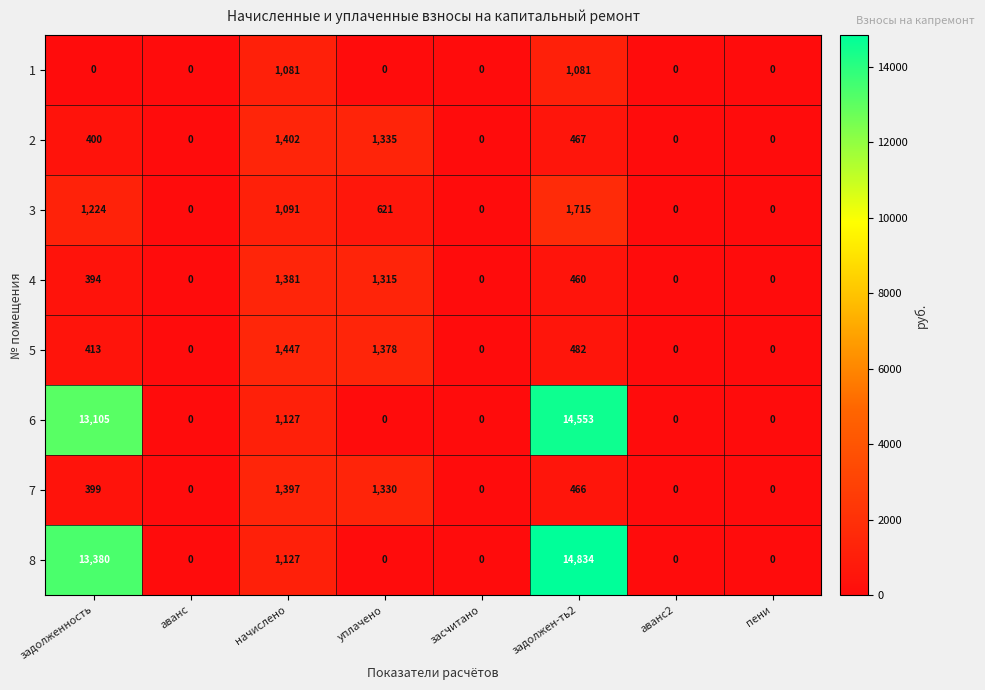

At задолженность, list the series in order from largest to smallest.

8, 6, 3, 5, 2, 7, 4, 1